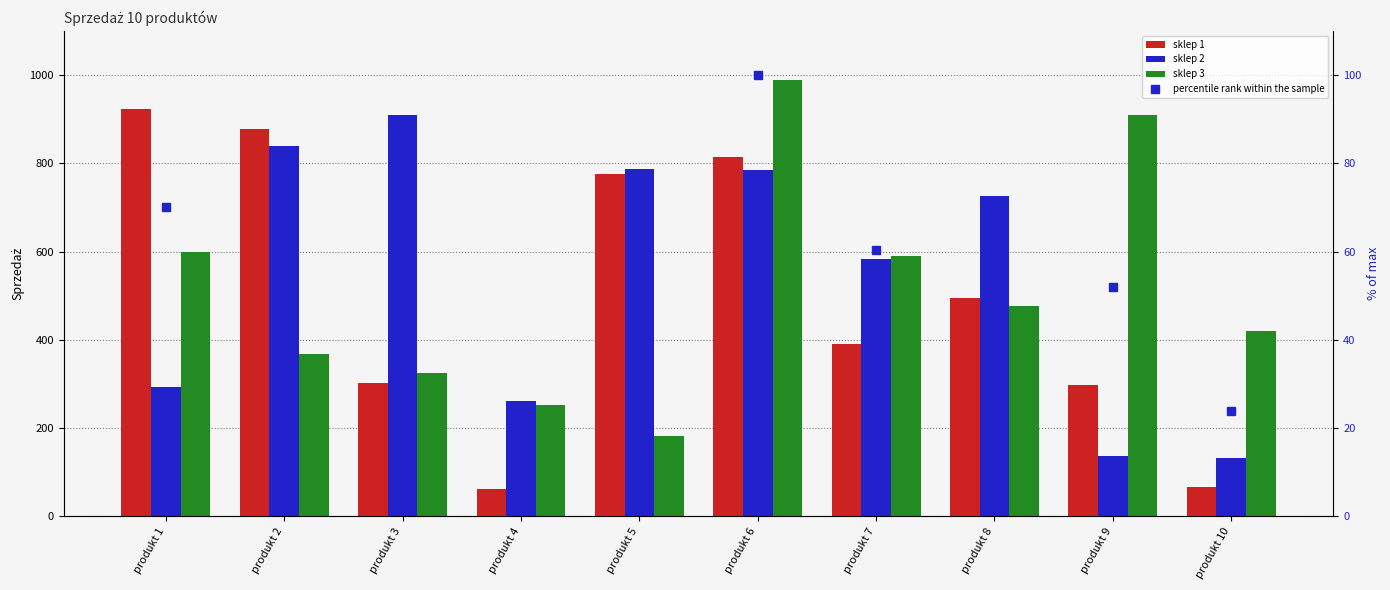

Is the value of sklep 2 at produkt 10 greater than the value of percentile rank within the sample at produkt 6?

Yes